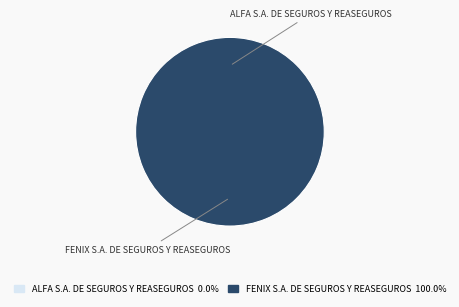

Does any single category account for the majority?

Yes